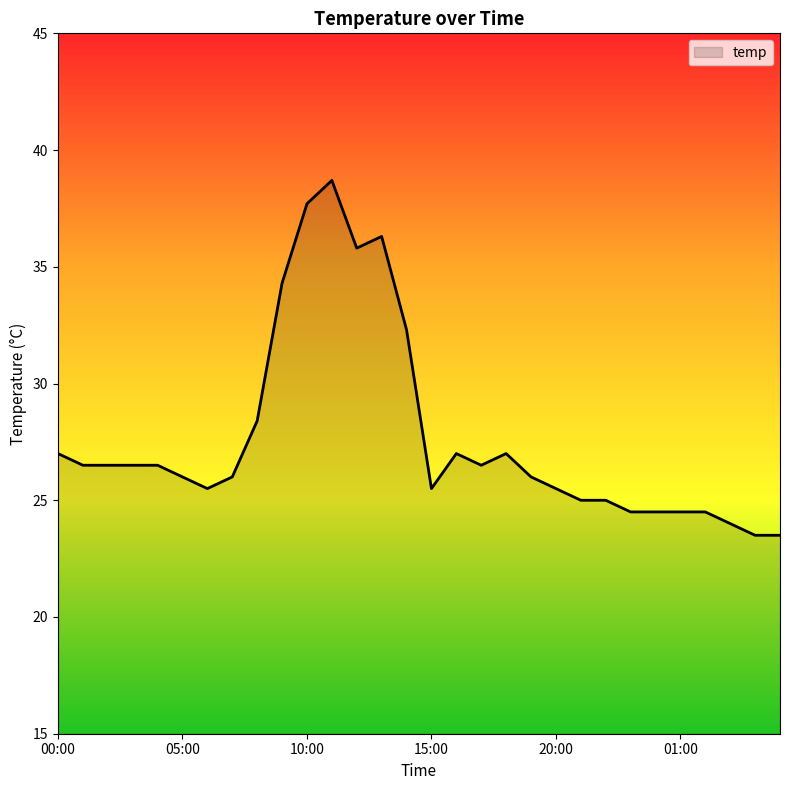

What is the difference between the maximum and minimum values?

15.2